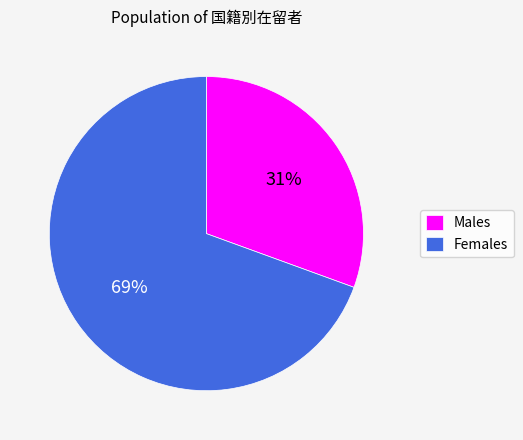

Is it true that Males is 31% of the pie?

True